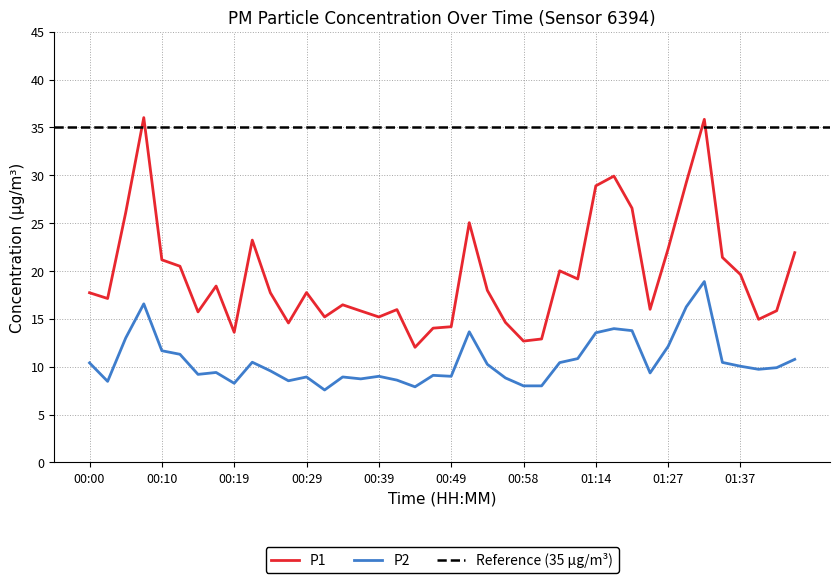

True or false: P2 has more than 0 points higher than both neighbors.

True